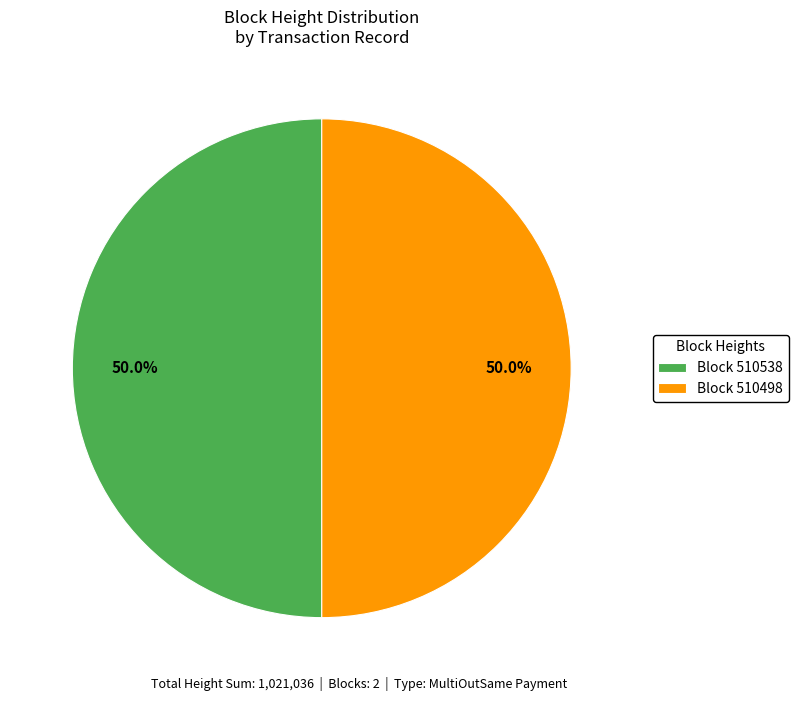

What is the ratio of the value at Block 510538 to the value at Block 510498?

1.0